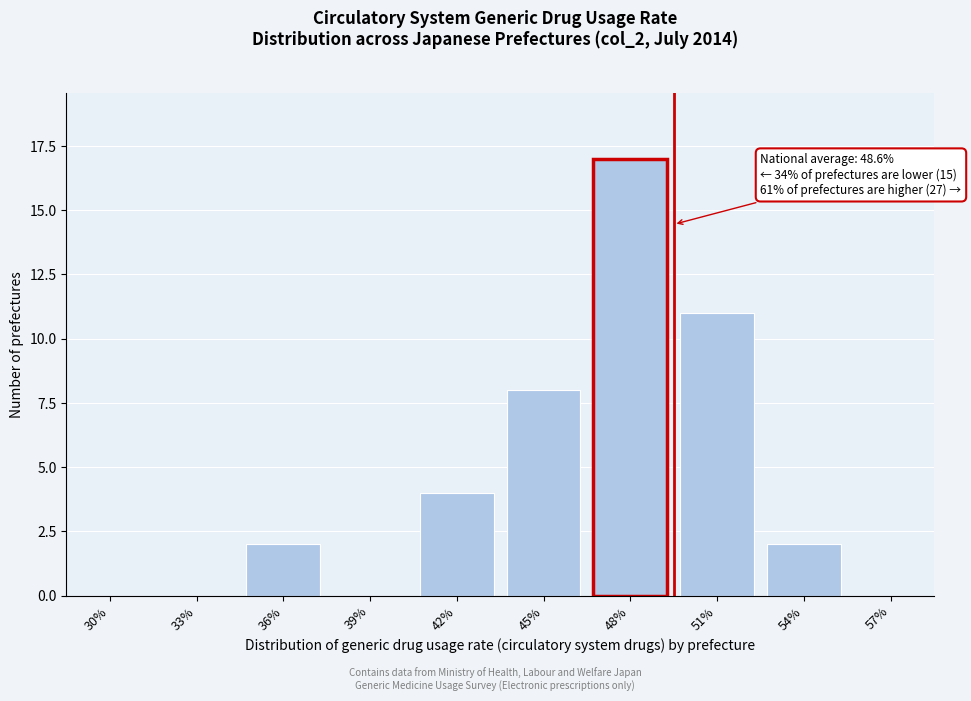

Reading left to right, transcribe all the data shown in this chart.

30%=0	33%=0	36%=2	39%=0	42%=4	45%=8	48%=17	51%=11	54%=2	57%=0